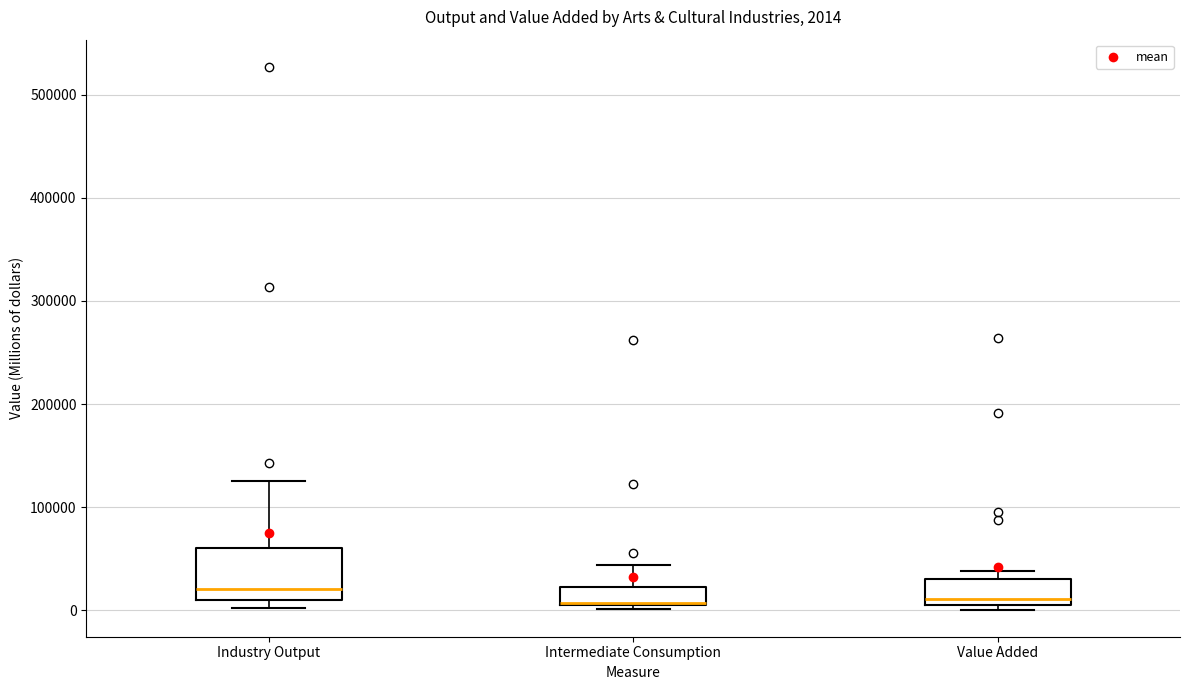

Which box is the tallest, from its lower edge to its upper edge?

Industry Output